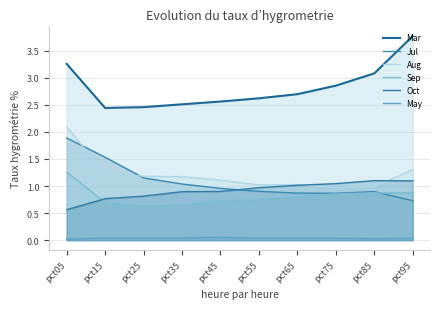

What is the difference between the highest and lowest values at pct85?

1.1